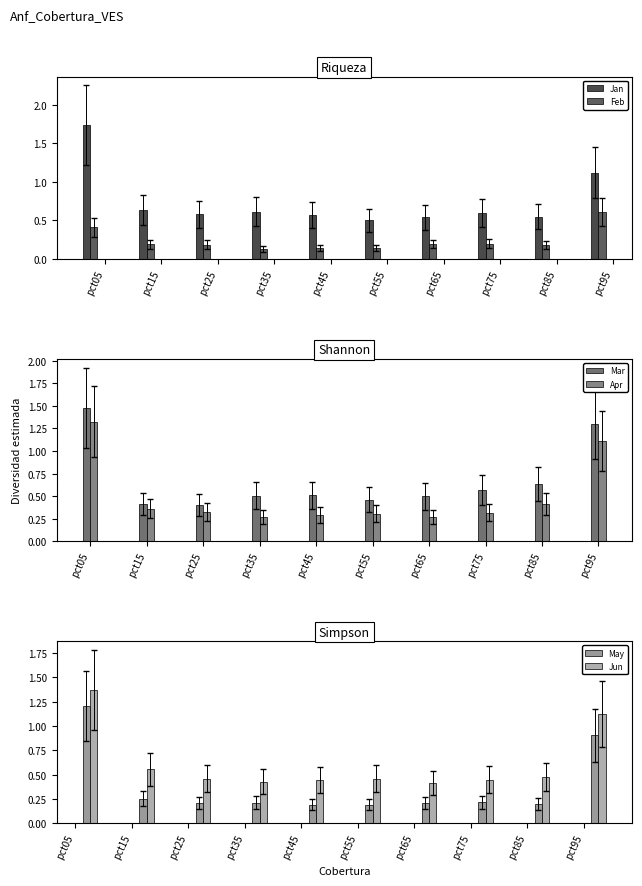

What is the difference between the maximum and second lowest values in the Mar series?

1.1